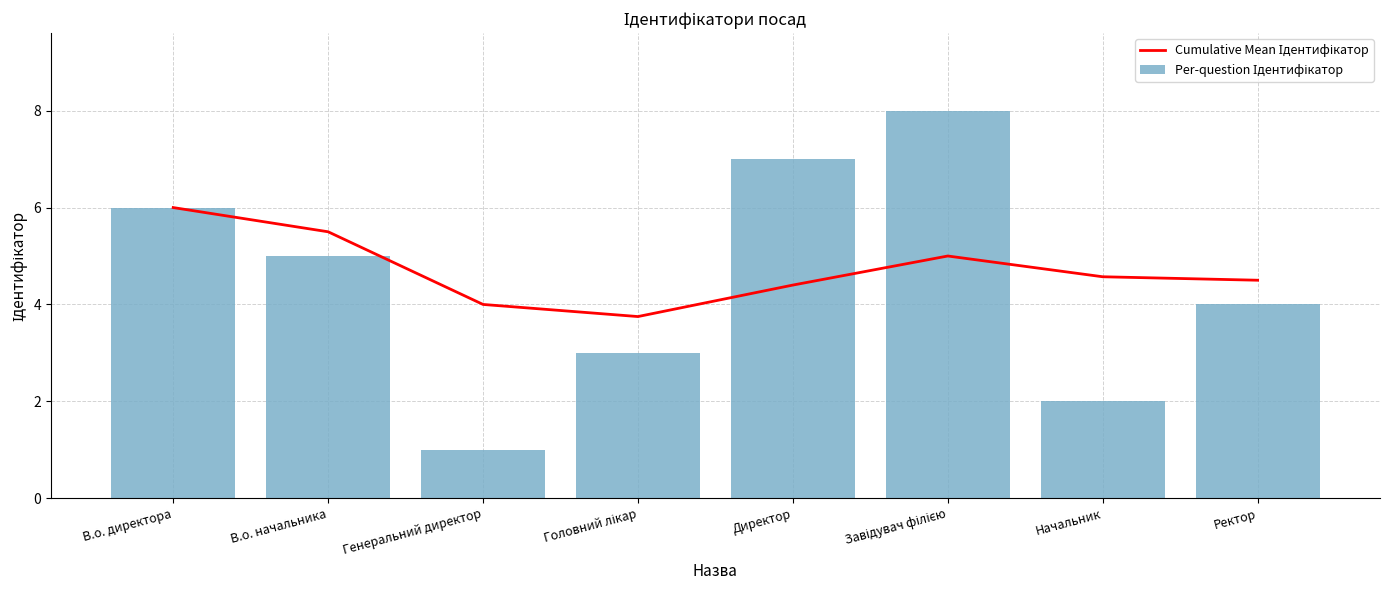

What is the total value across all series at Генеральний директор?

5.0